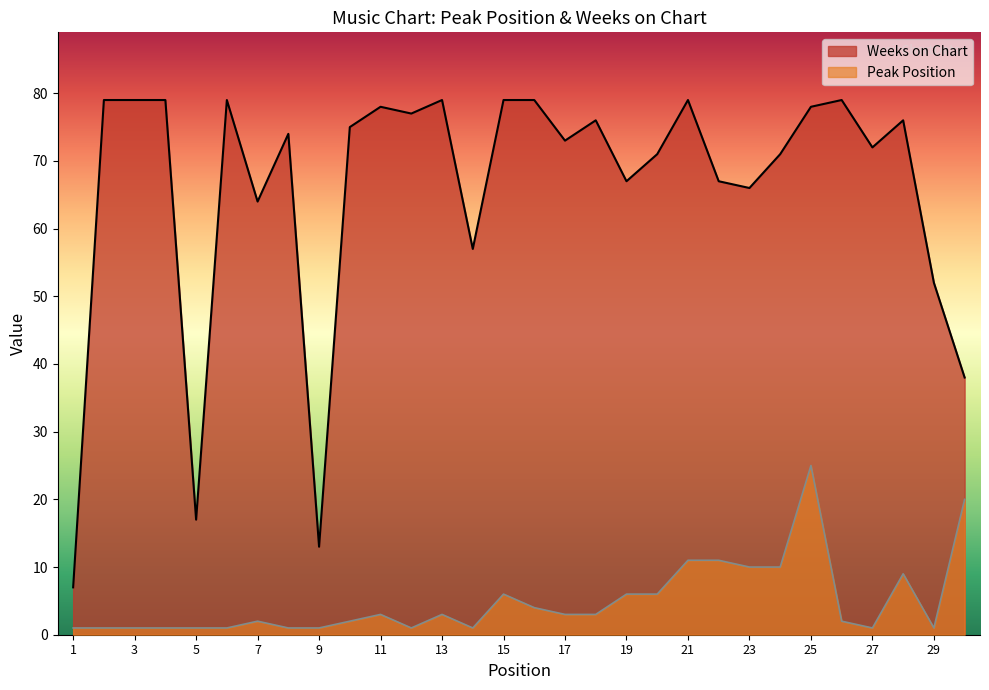

Does the chart display data point markers on the line(s)?

No